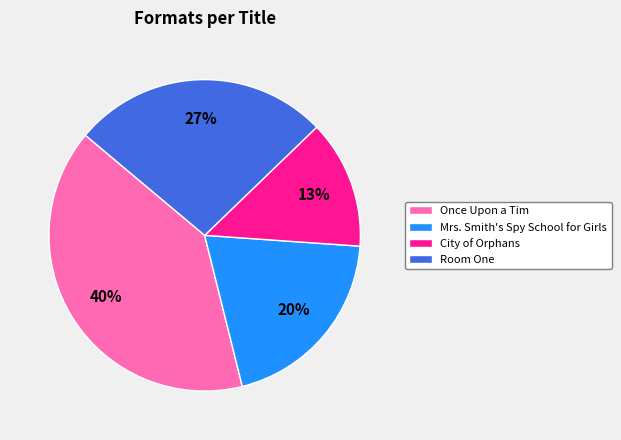

Is there any slice that represents more than half of the pie?

No